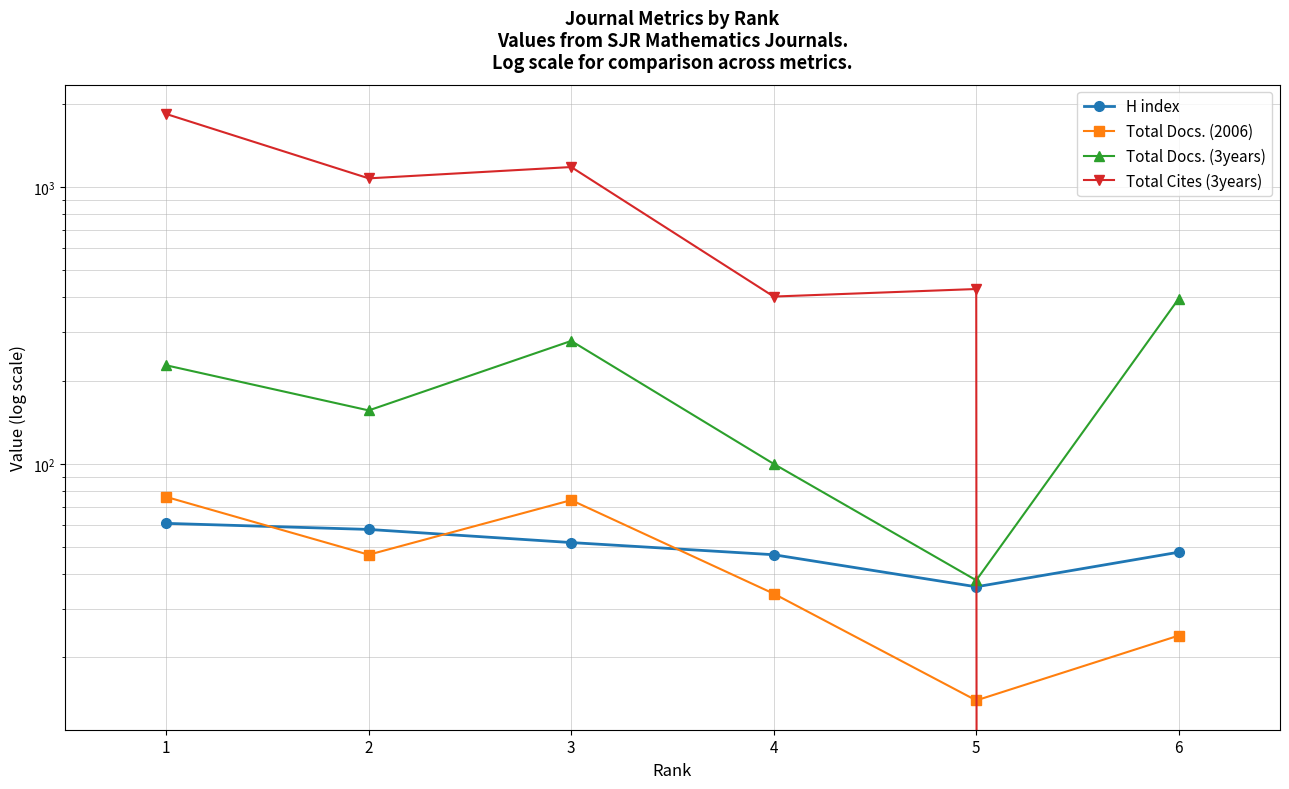

How many data points does each series have?

6